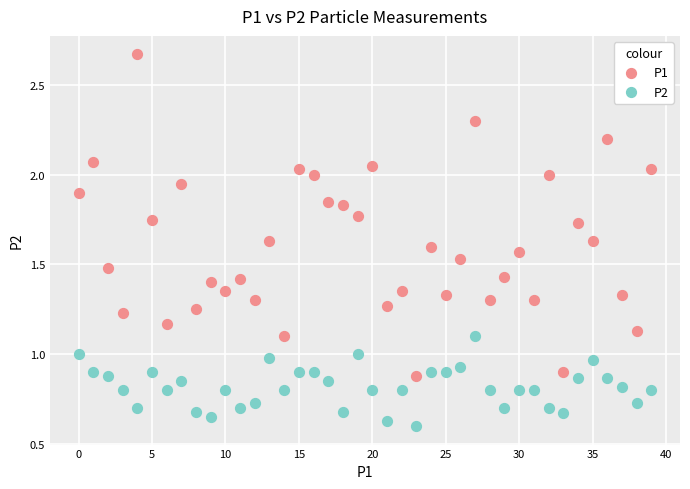

Which series contains the highest Y value?

P1